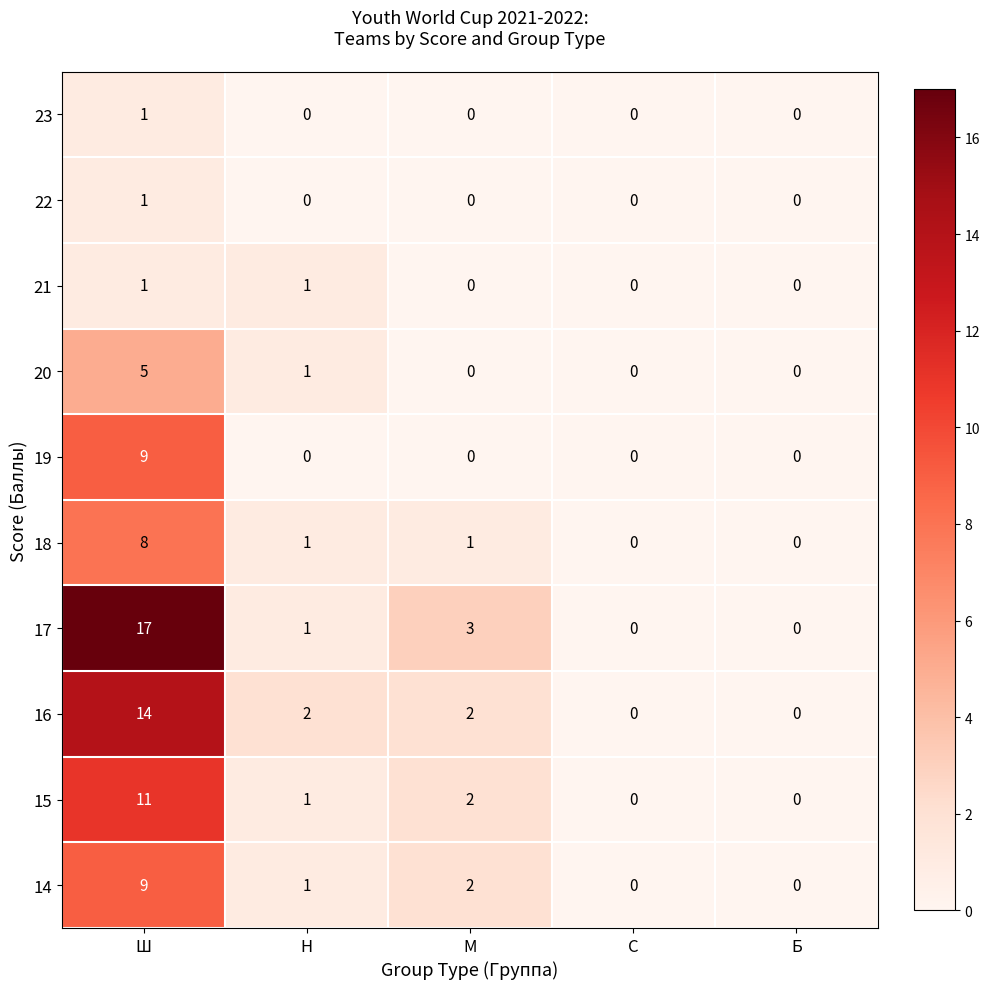

Count the 16 values in the range 0 to 2.

4